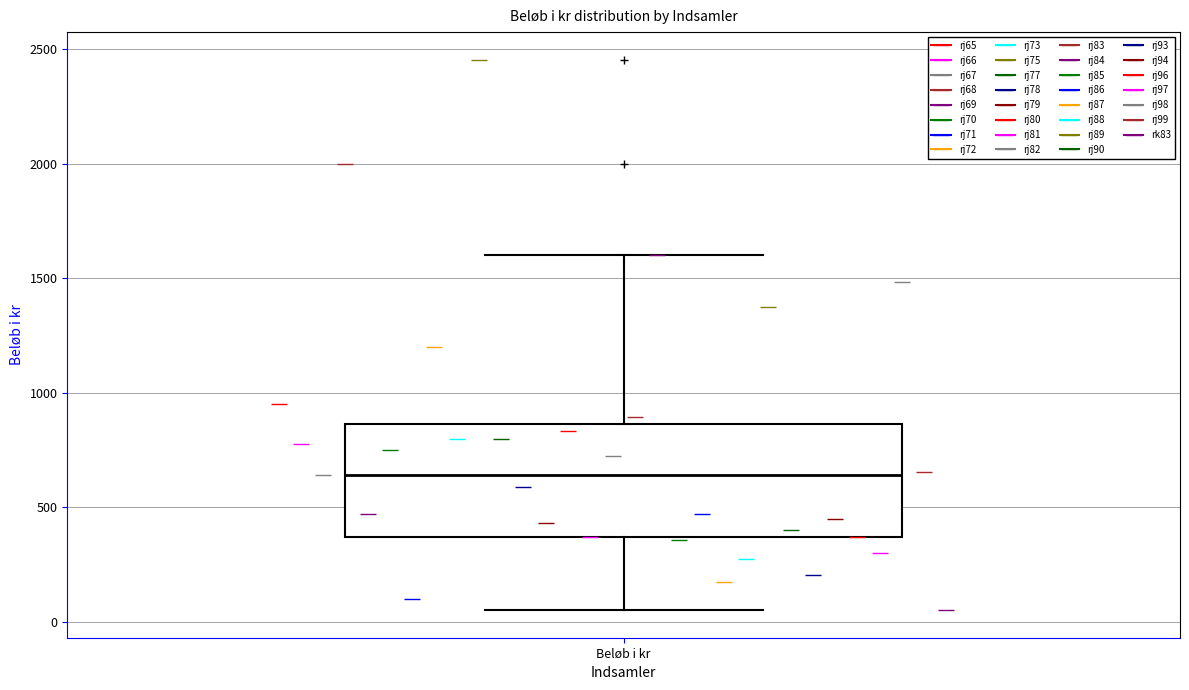

Where does the lower whisker of the box for Beløb i kr end on the y-axis? The values are not printed on the chart, so give them approximately, as read against the axis.

50